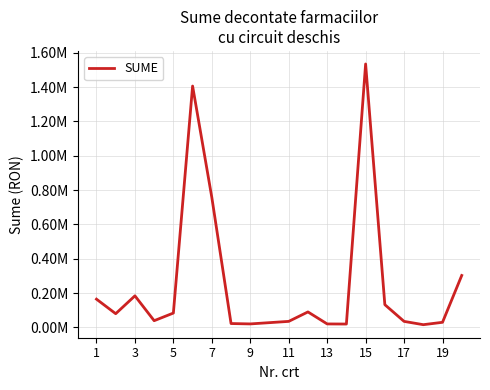

Does the chart have visible grid lines?

Yes